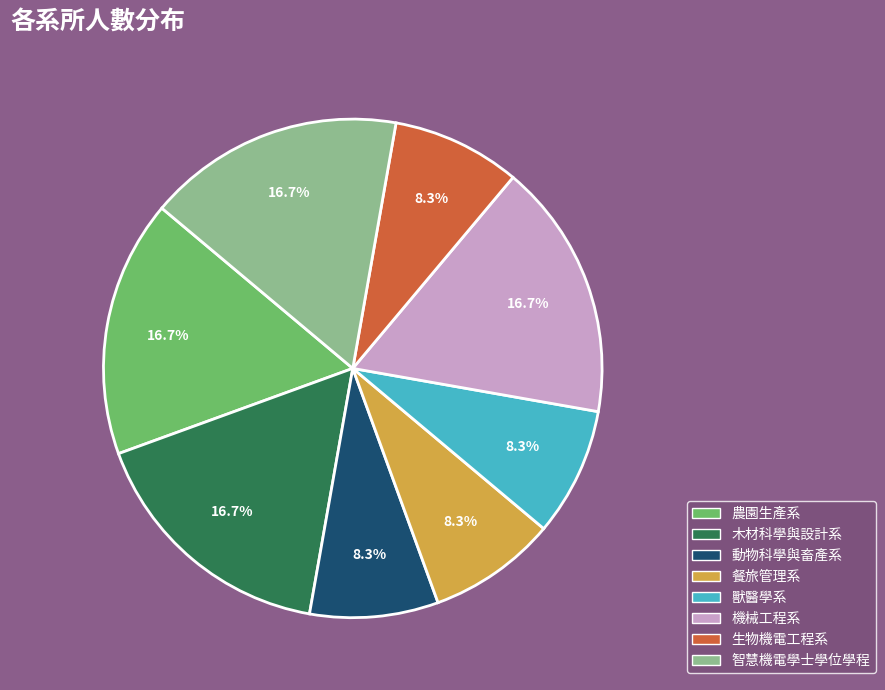

Is it true that 智慧機電學士學位學程 is 9% of the pie?

False